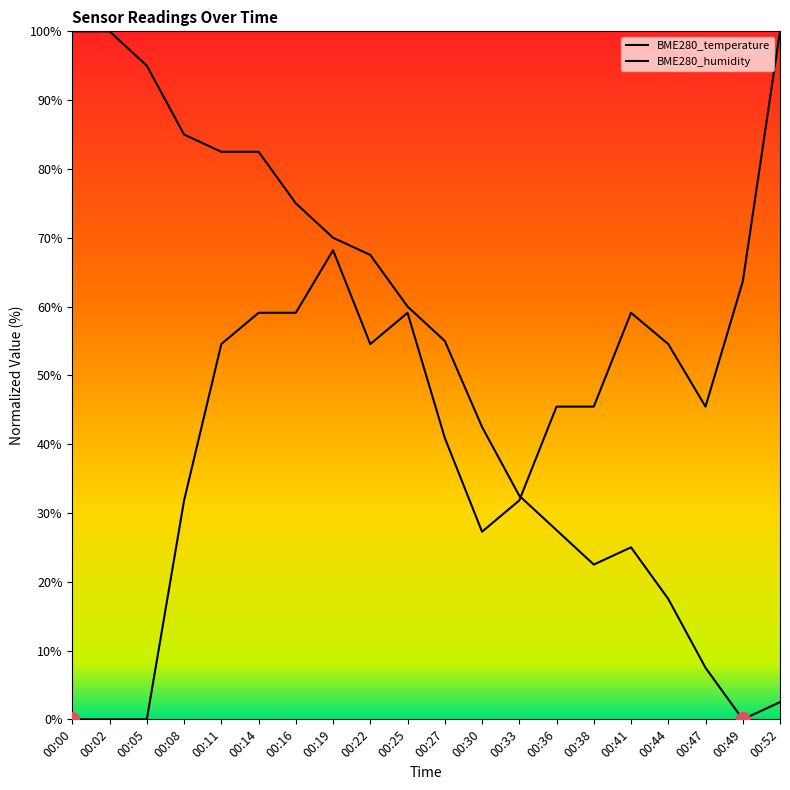

How many lines are shown in the chart?

2